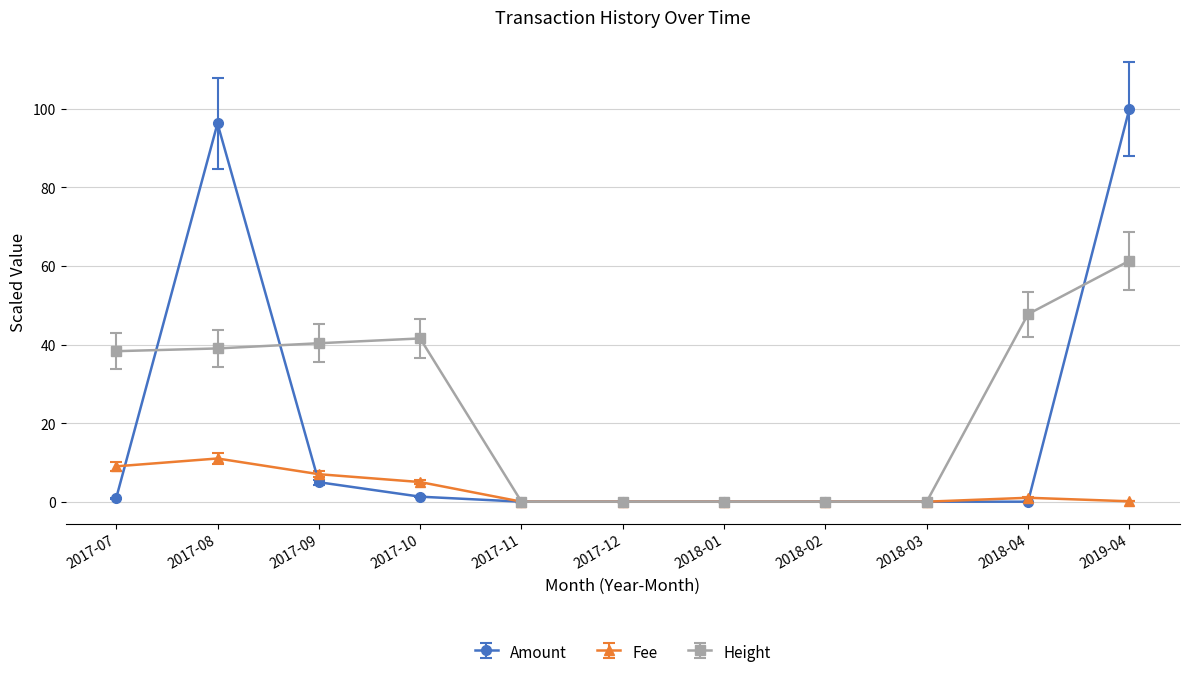

At which label is Amount closest to 50?

2017-09